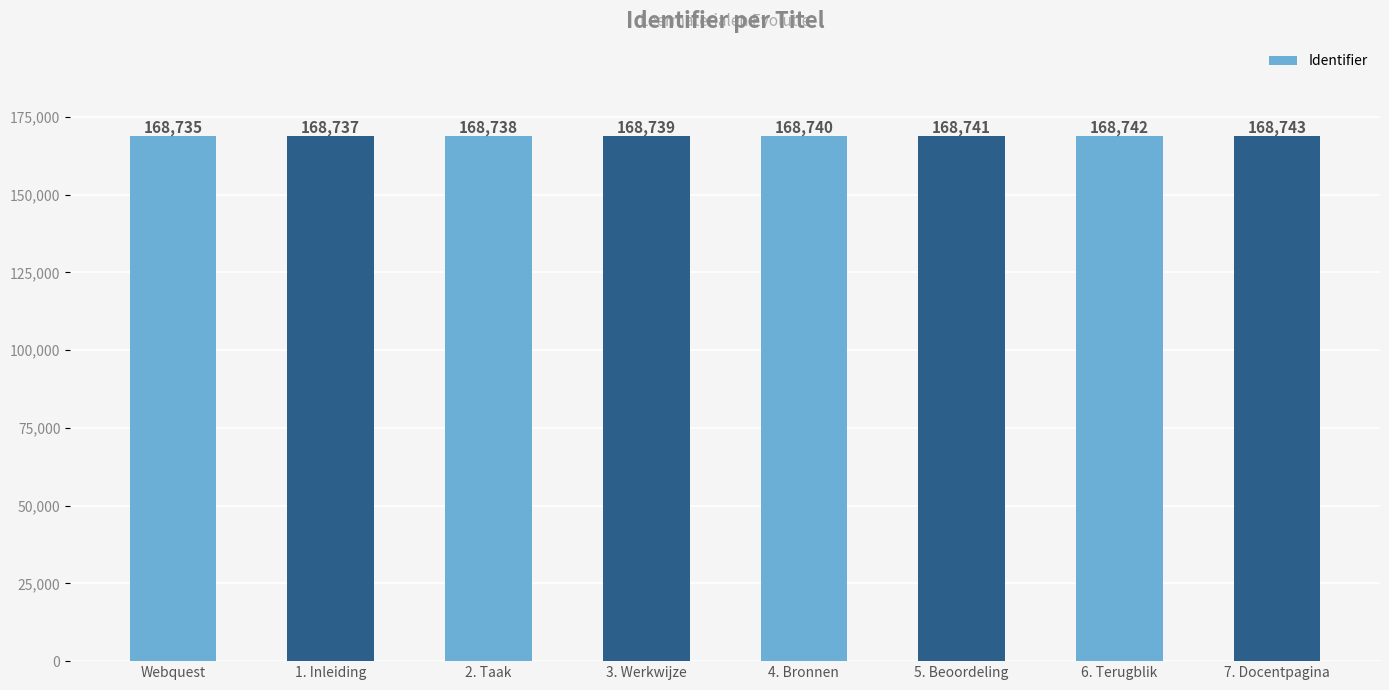

Reading right to left, list all the values displayed in this chart.

168743	168742	168741	168740	168739	168738	168737	168735